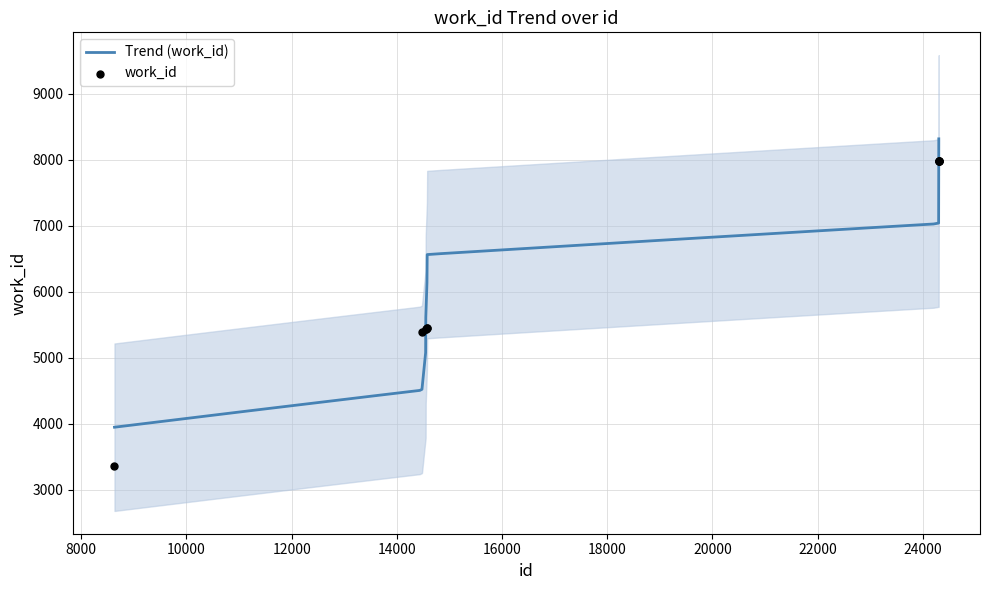

Between 14547 and 14549, which is larger?

14549